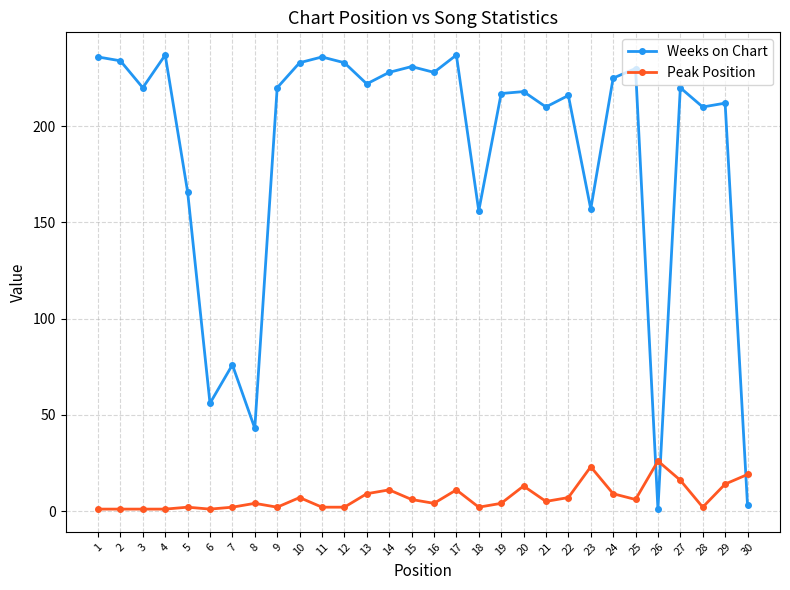

The Peak Position series shows 19 at 30. True or false?

True